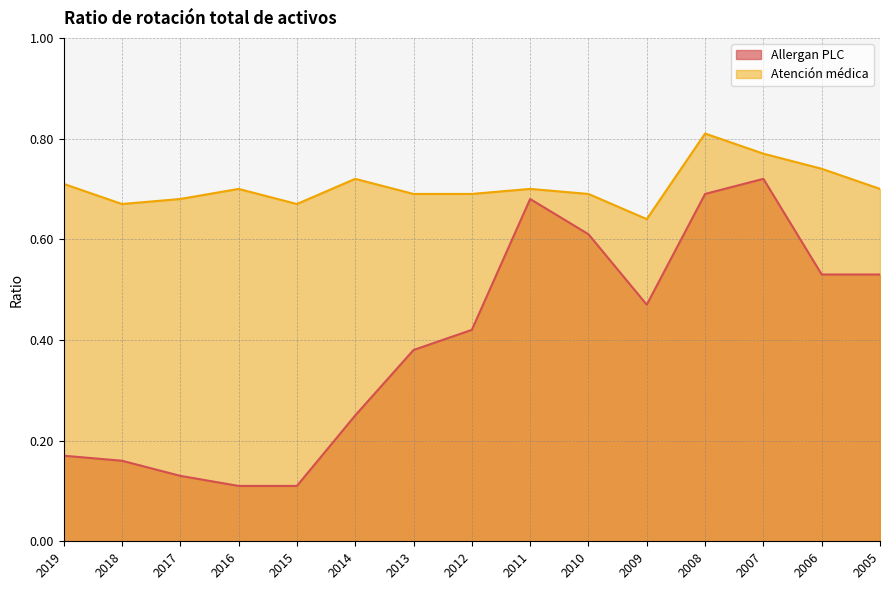

At which category is the sum across all series the highest?

2008